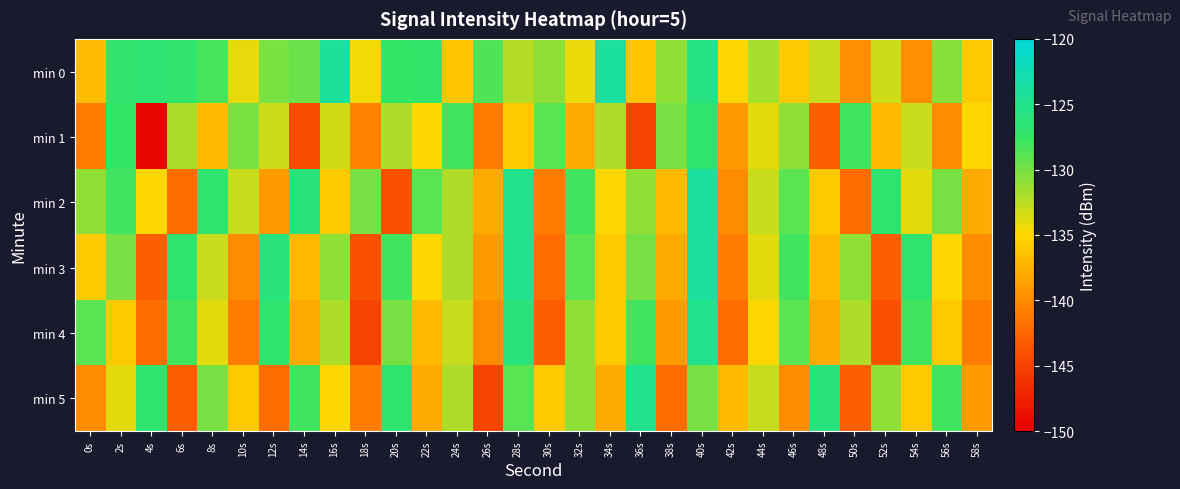

Which has a higher value, 34s or 38s?

34s